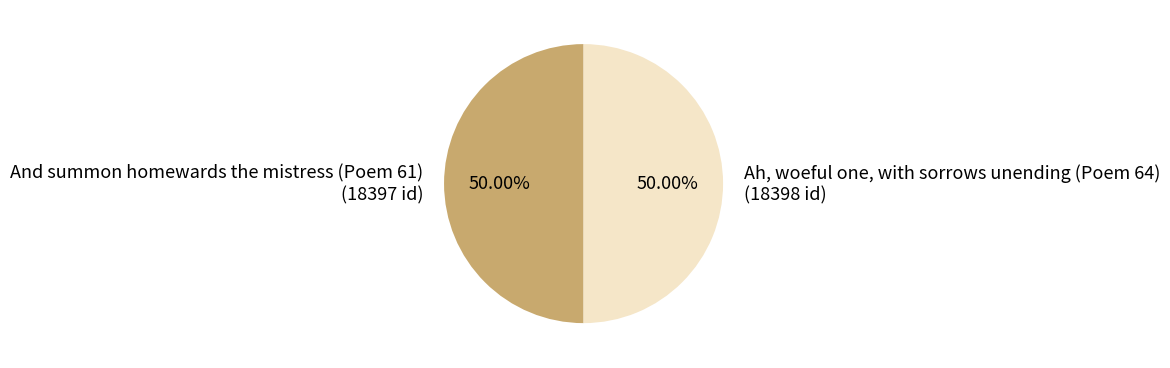

How many segments does this pie chart have?

2